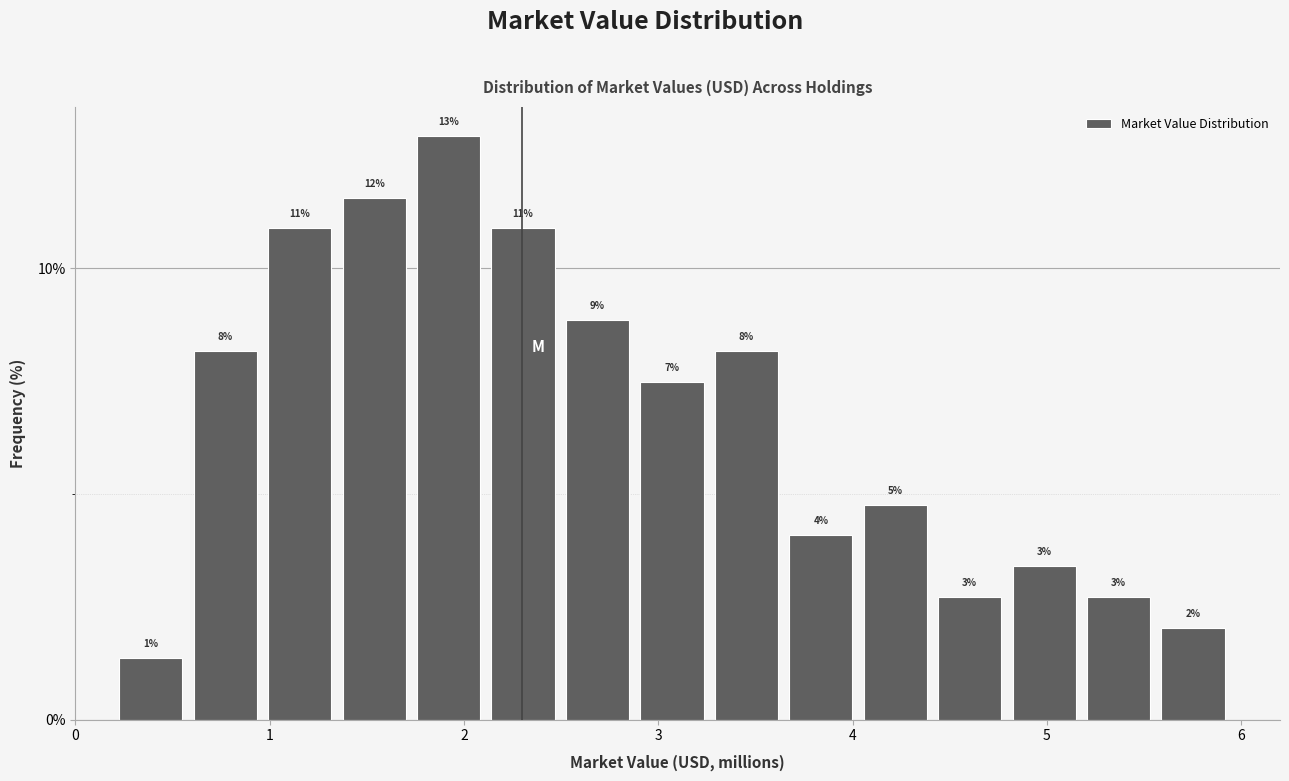

Around what value on the x-axis is the tallest bar? Give the approximate position of its centre, as read against the axis.

1.9